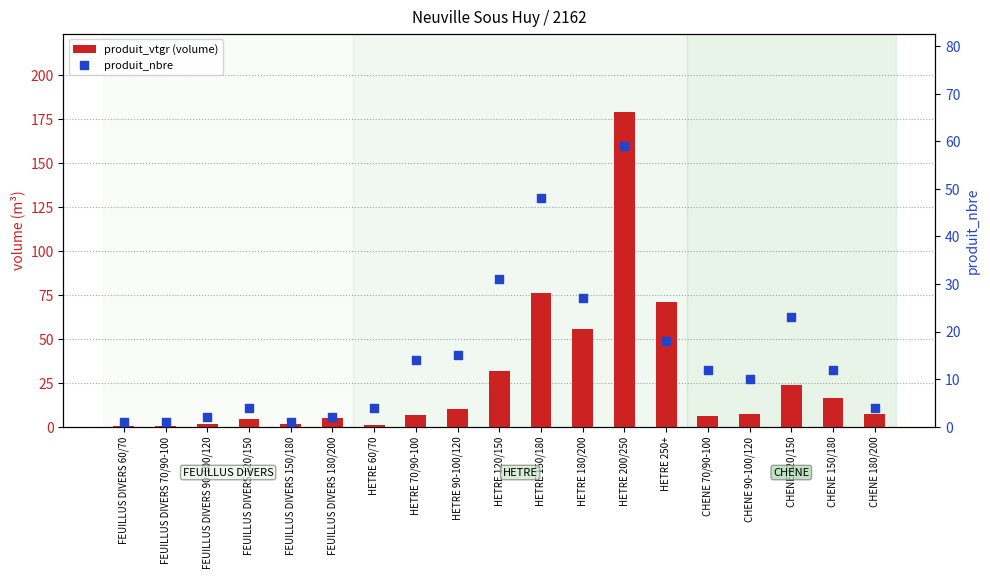

Which series has the largest Y range (max minus min)?

produit_vtgr (volume)